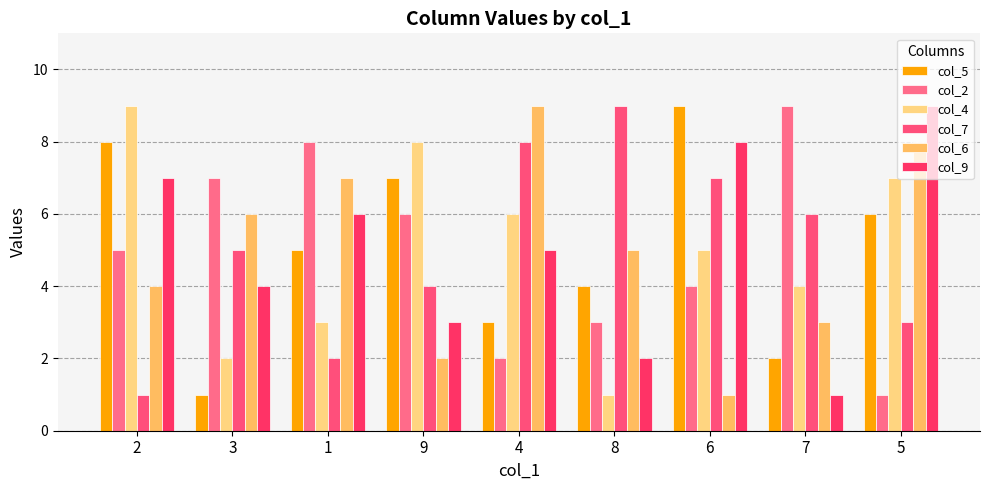

Reading left to right, extract all data points from this chart.

col_5: 2=8	3=1	1=5	9=7	4=3	8=4	6=9	7=2	5=6
col_2: 2=5	3=7	1=8	9=6	4=2	8=3	6=4	7=9	5=1
col_4: 2=9	3=2	1=3	9=8	4=6	8=1	6=5	7=4	5=7
col_7: 2=1	3=5	1=2	9=4	4=8	8=9	6=7	7=6	5=3
col_6: 2=4	3=6	1=7	9=2	4=9	8=5	6=1	7=3	5=8
col_9: 2=7	3=4	1=6	9=3	4=5	8=2	6=8	7=1	5=9